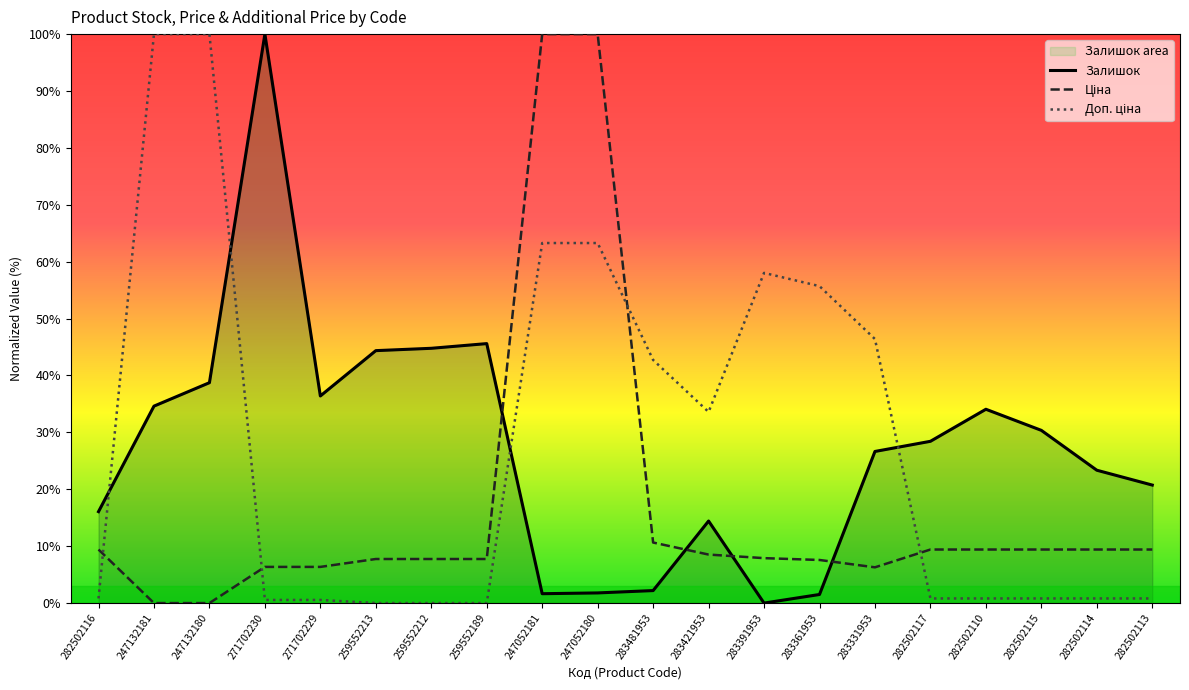

Which category has the highest value across all series?

271702230